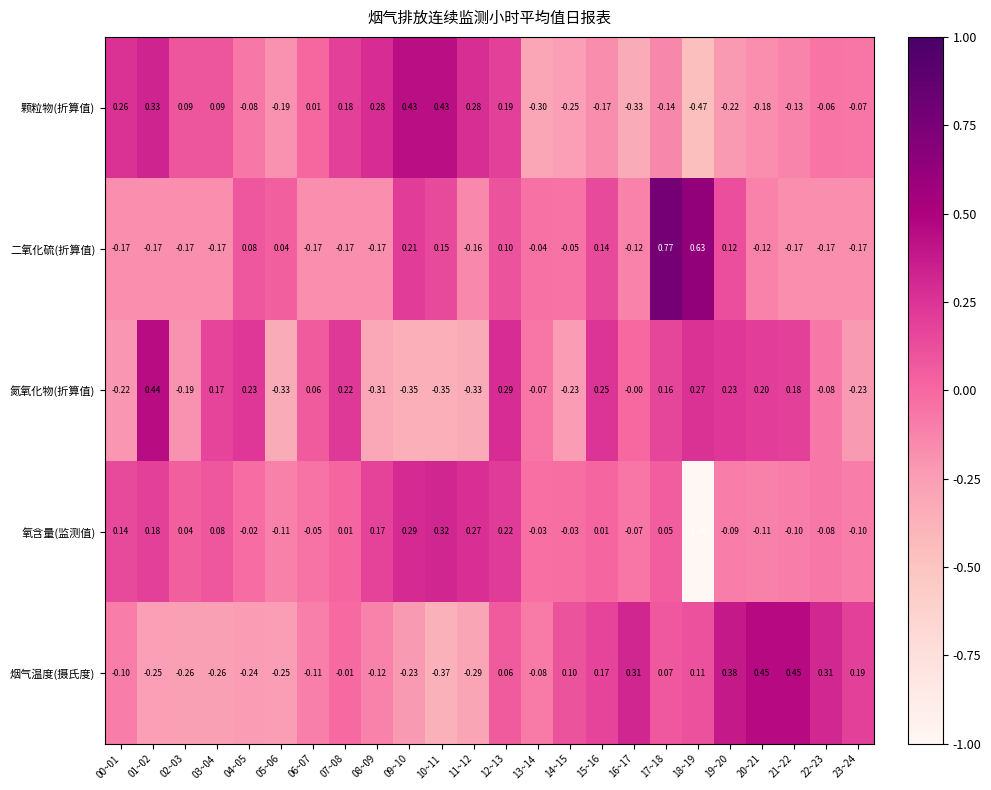

Which series has the largest total across all categories?

二氧化硫(折算值)